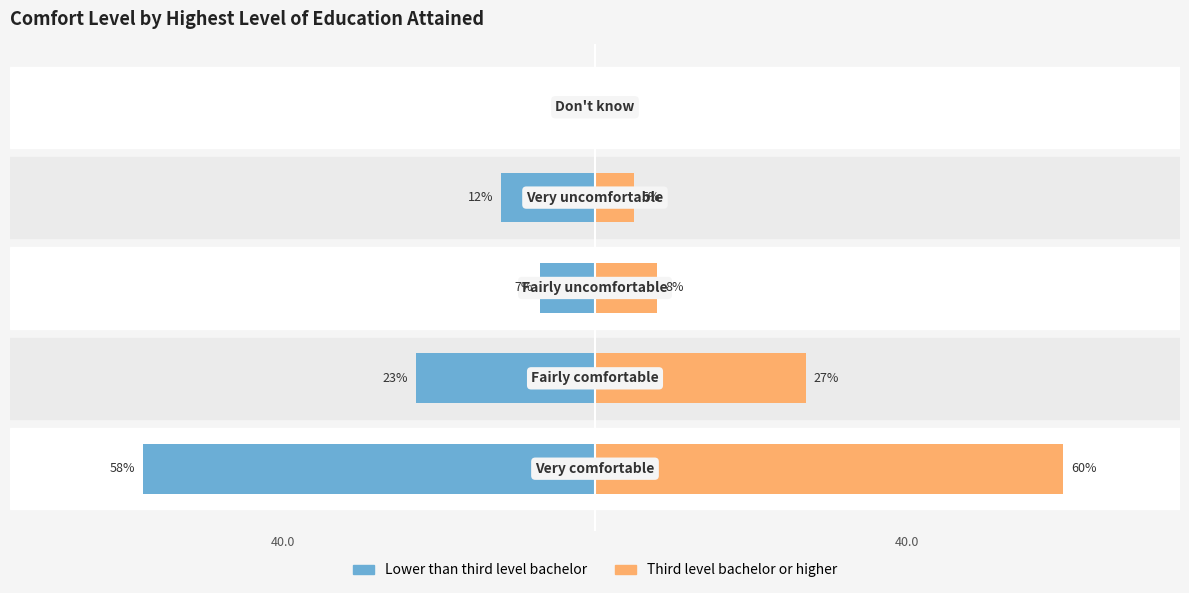

Which series has the largest total across all categories?

Third level bachelor or higher